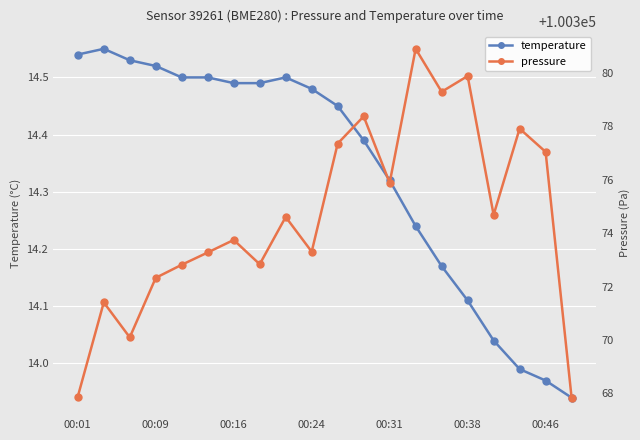

How many interior local valleys does the pressure series have?

6